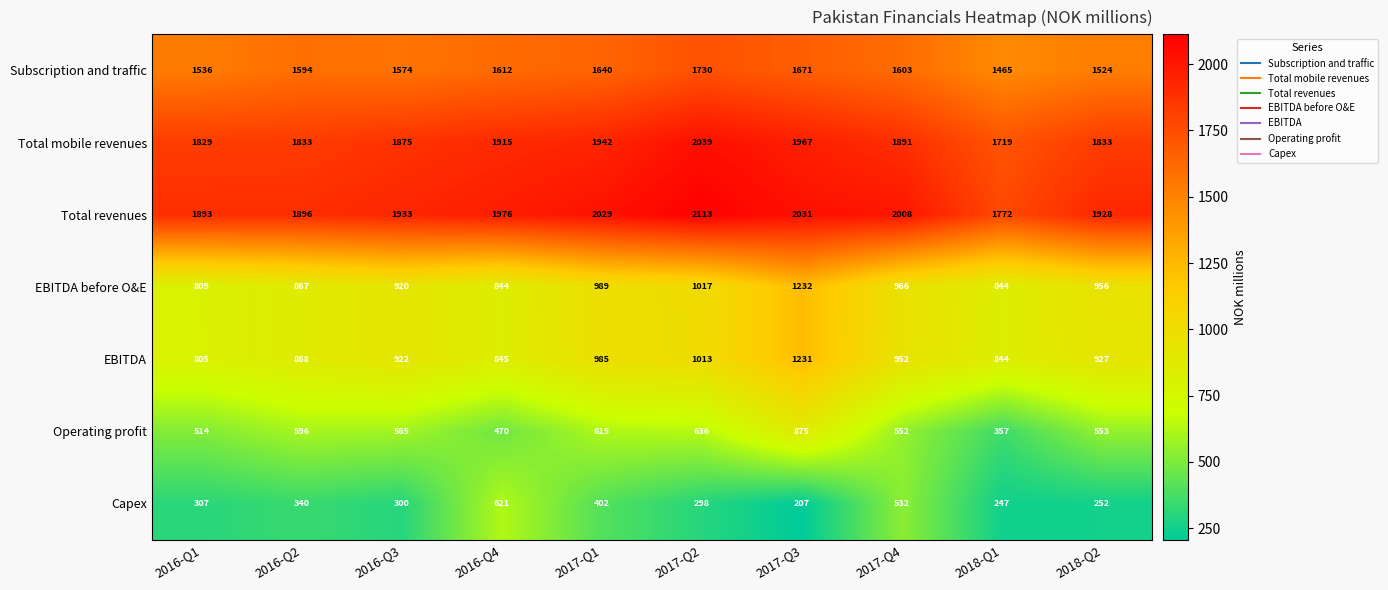

What is the difference between the Capex values at 2016-Q4 and 2017-Q4?

89